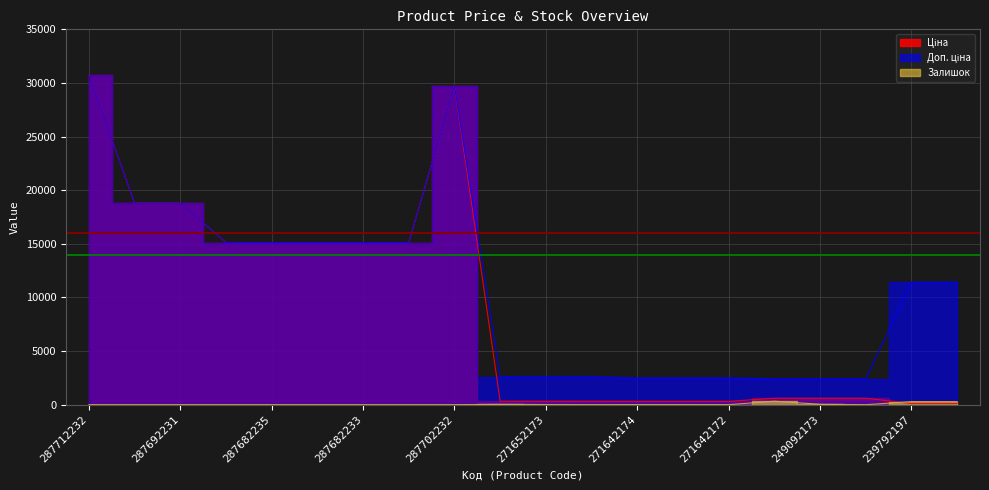

What is the value of the Доп. ціна point at the 15th from the left?

2482.4